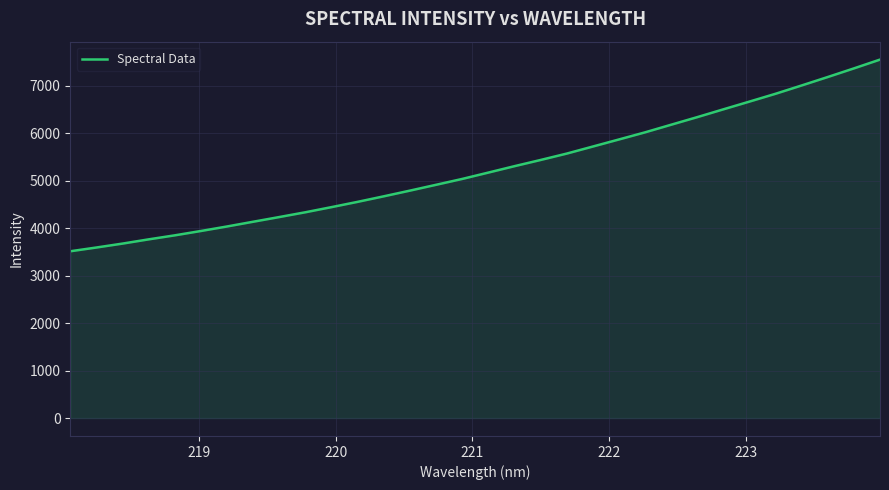

What is the greatest value displayed?

7547.9